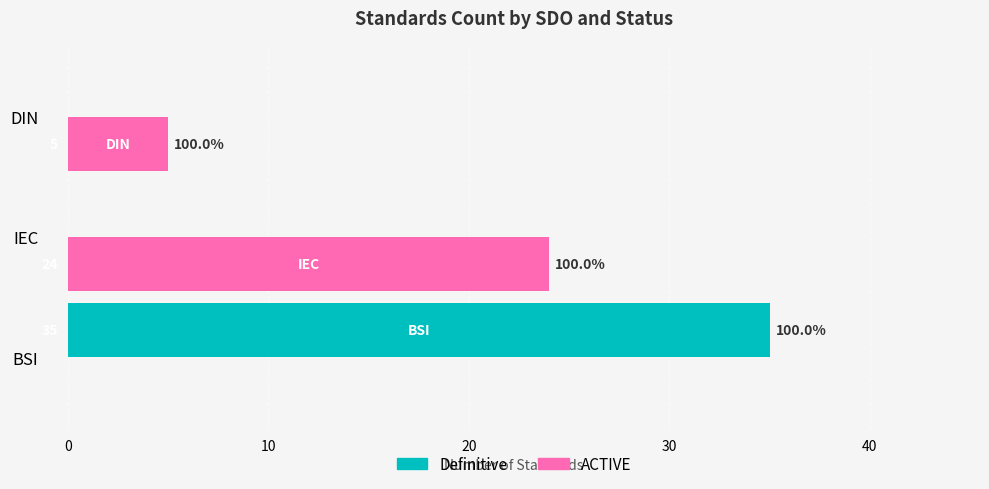

Which category has the highest value across all series?

BSI